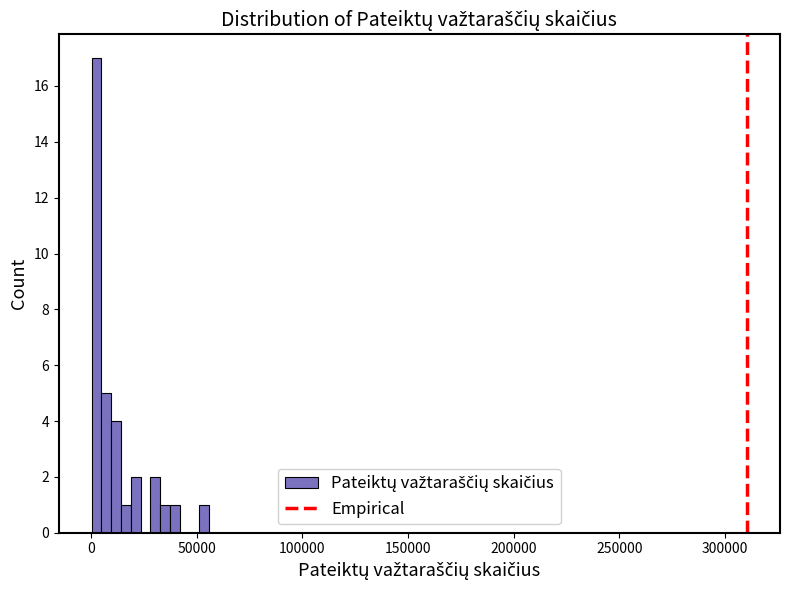

Around what value on the x-axis is the tallest bar? Give the approximate position of its centre, as read against the axis.

0